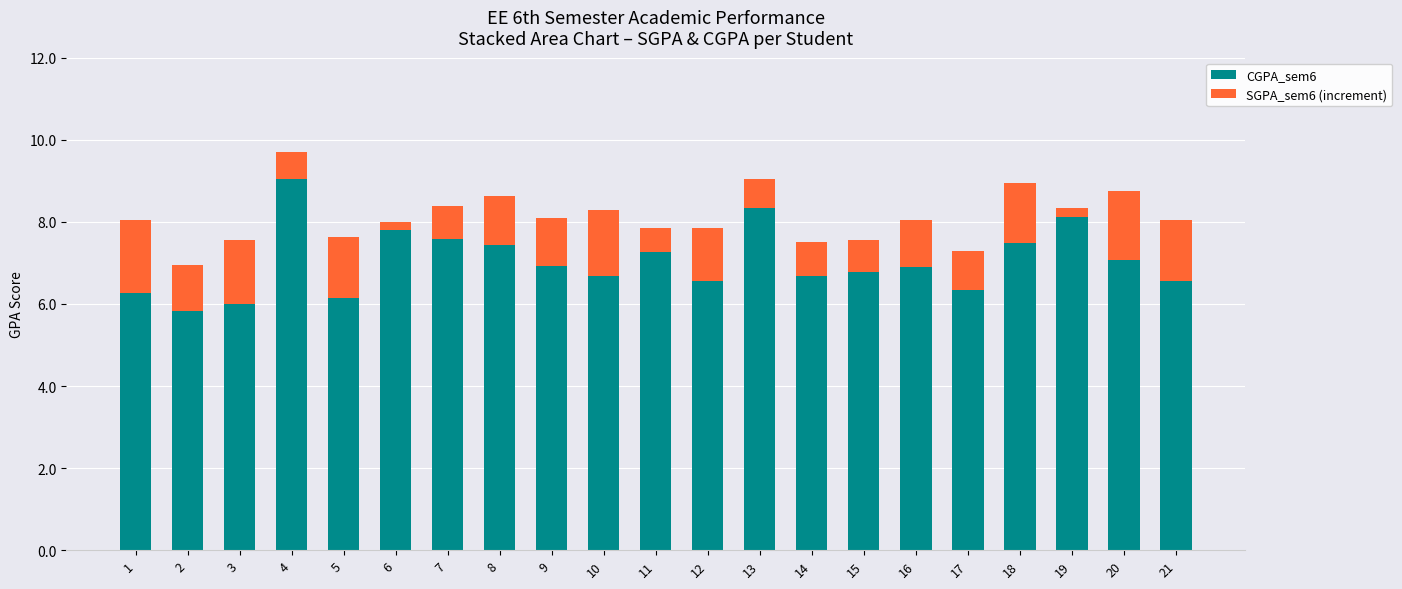

How many series are shown in this chart?

2